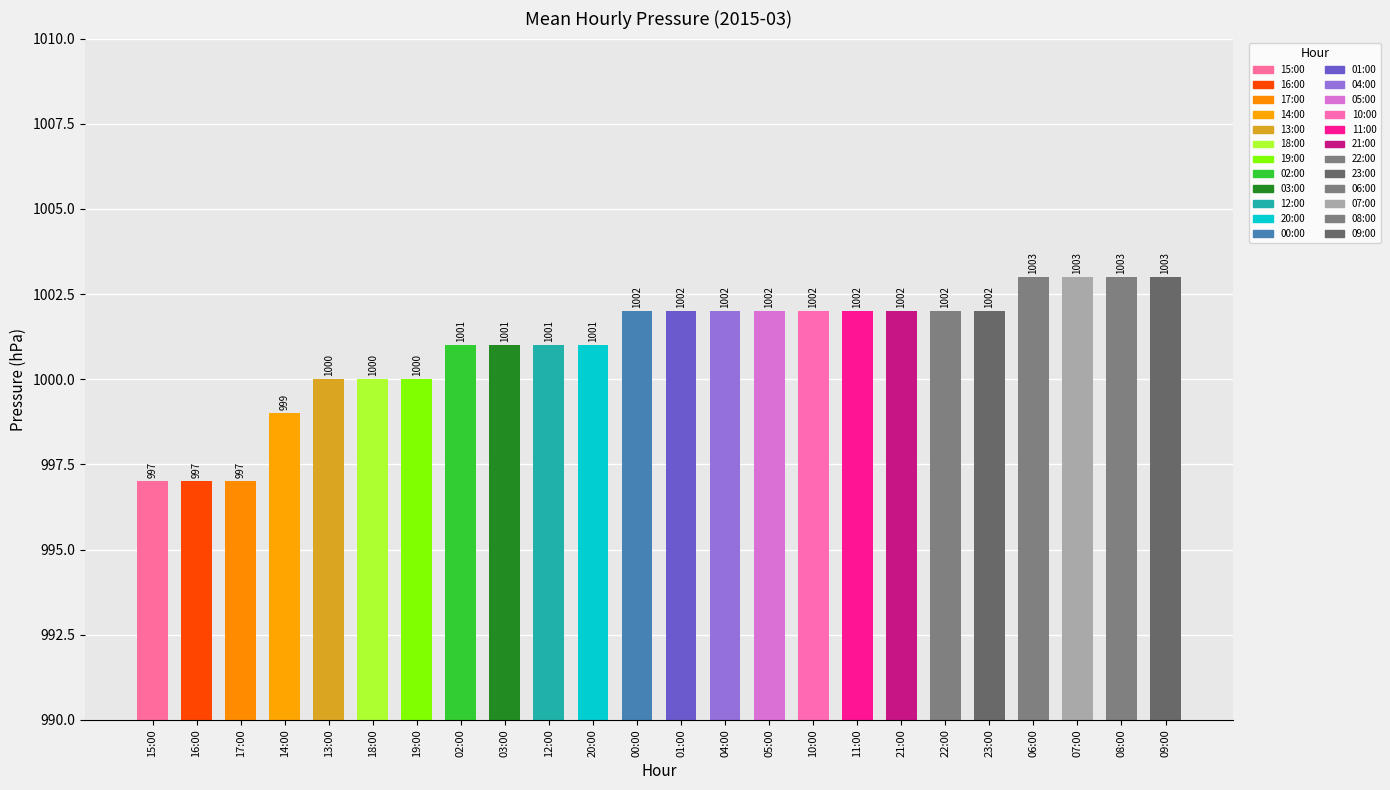

Read the value at 18:00.

1000